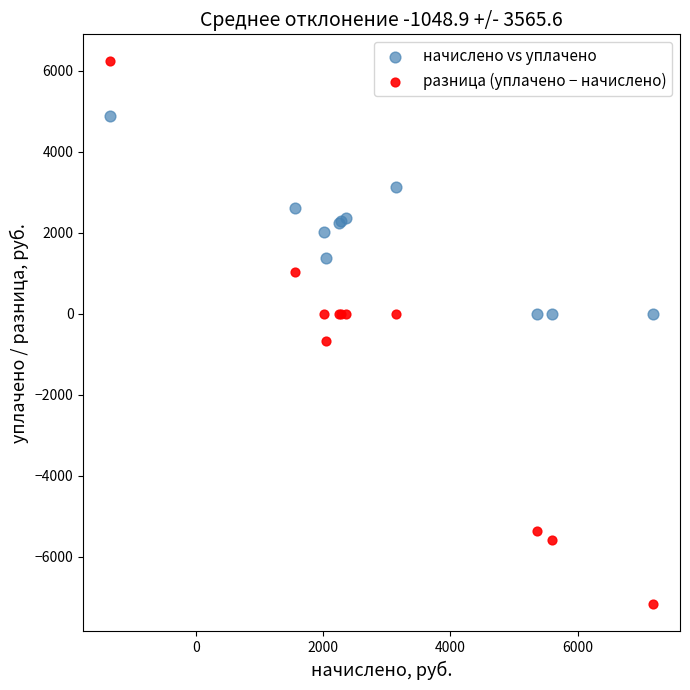

Which series contains the highest Y value?

разница (уплачено − начислено)